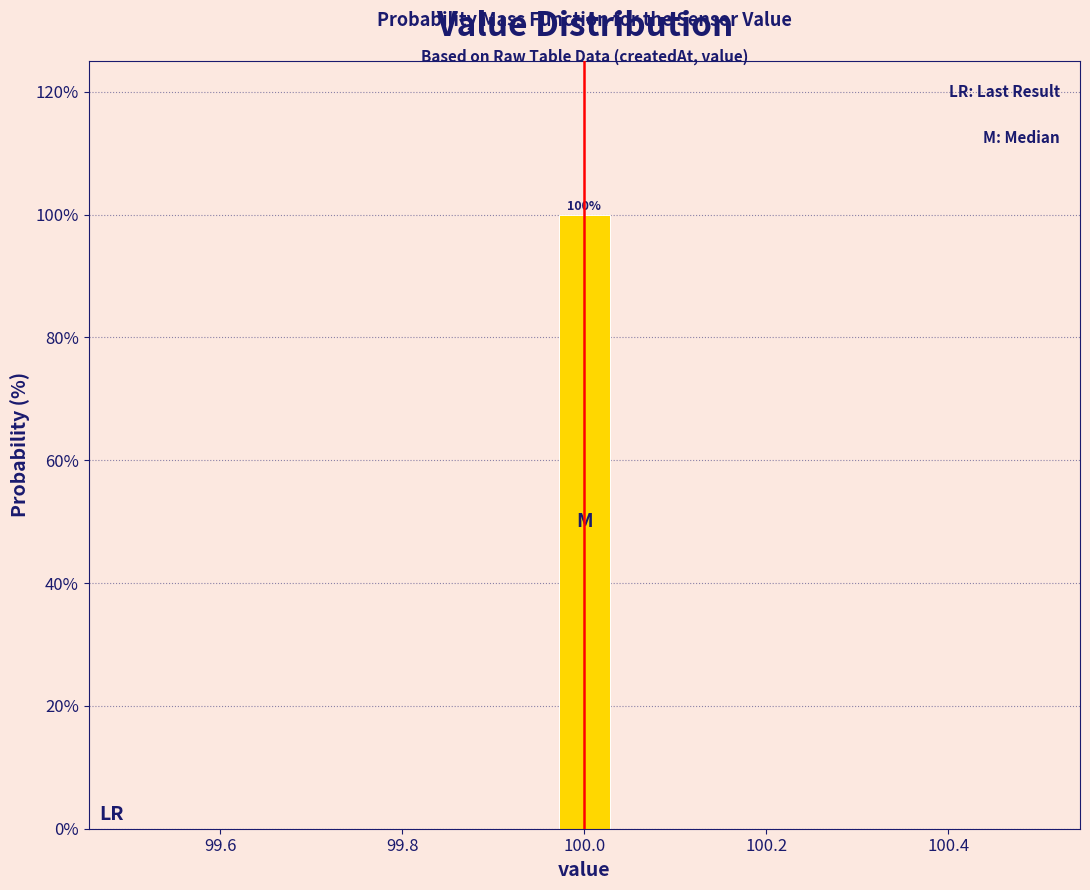

Read against the x-axis, roughly where is the centre of the tallest bar?

100.00